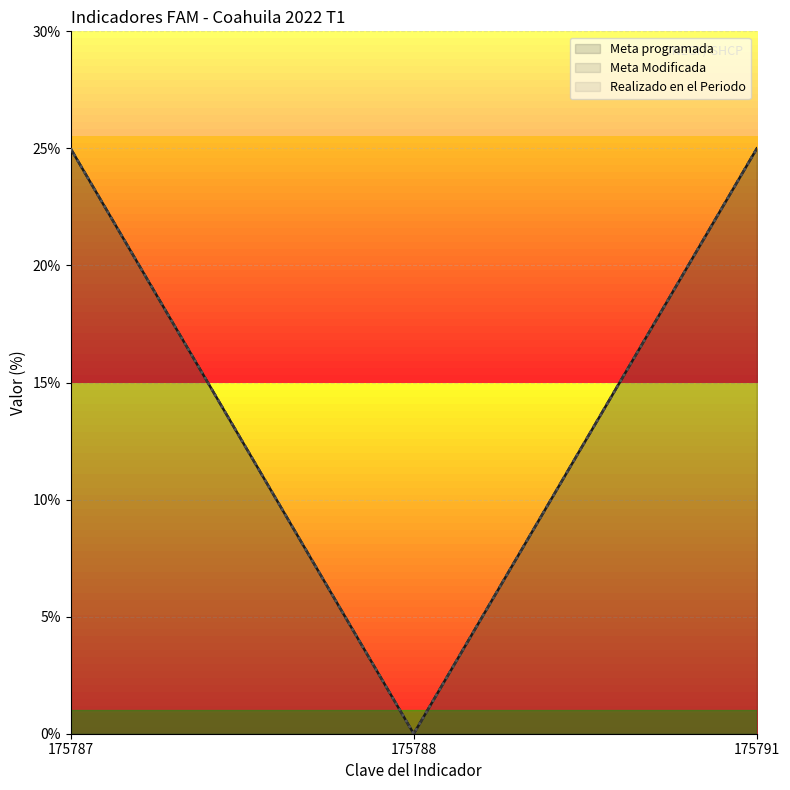

How many positive values does the Meta Modificada series have?

2